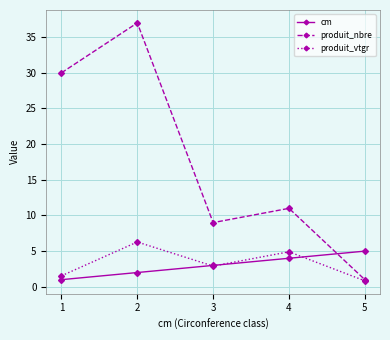

What is the minimum value for produit_vtgr?

0.8